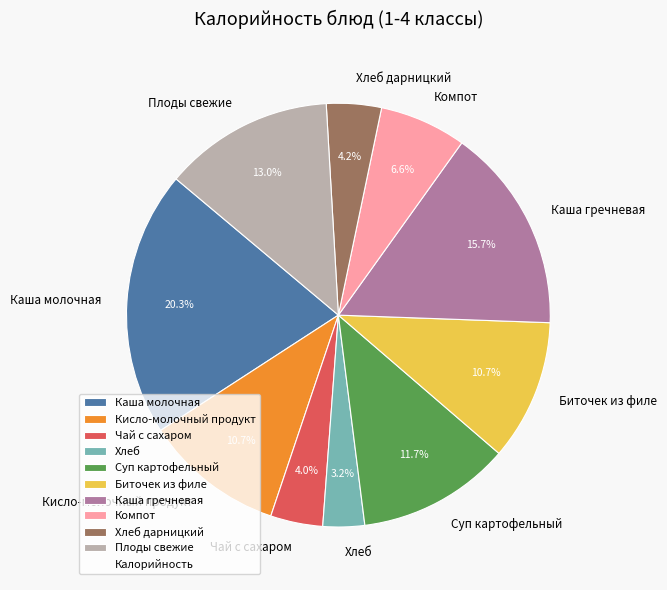

Do Суп картофельный and Плоды свежие together represent more than half of the pie?

No